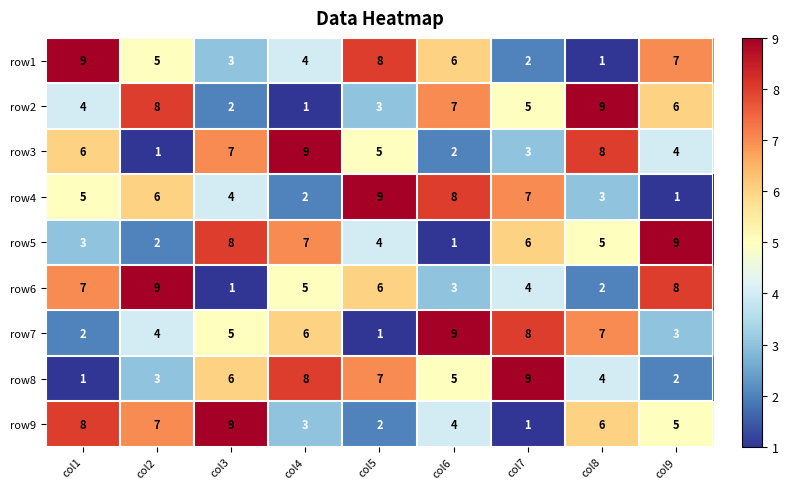

What is the difference between the maximum and minimum values in the row4 series?

8